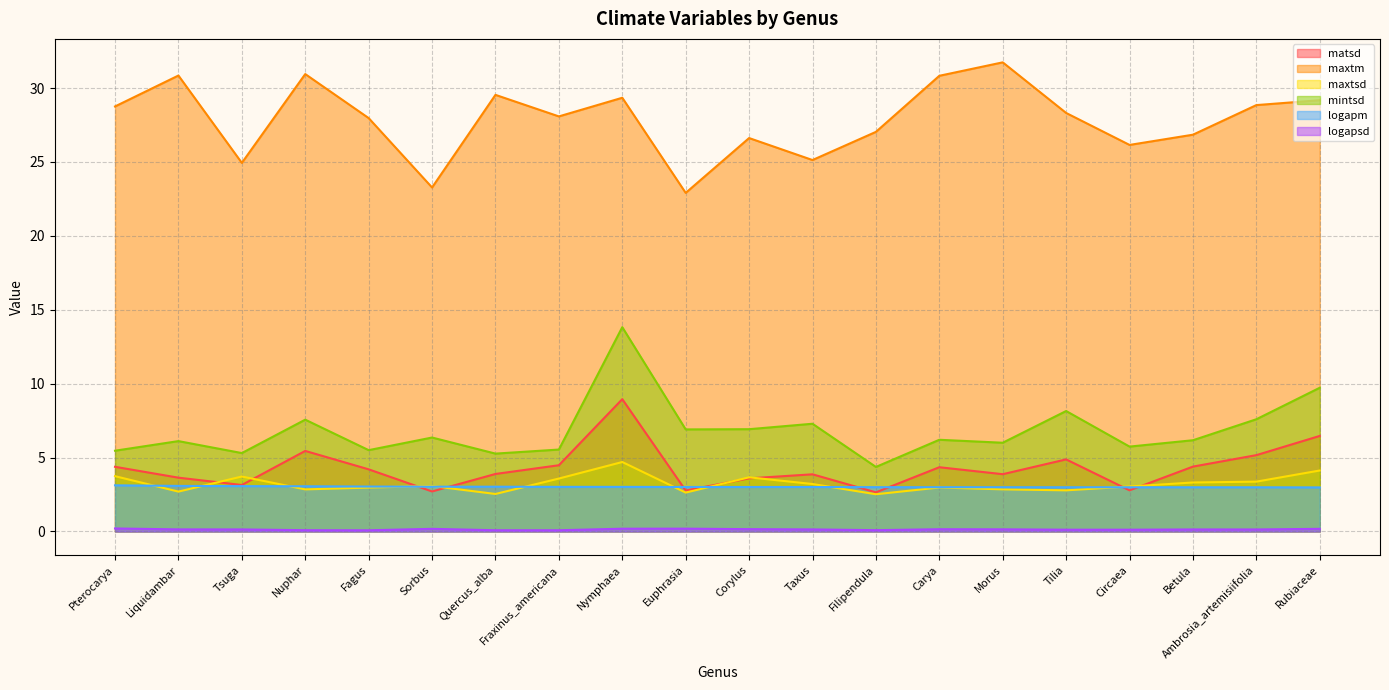

At which category does matsd reach its first local peak?

Nuphar